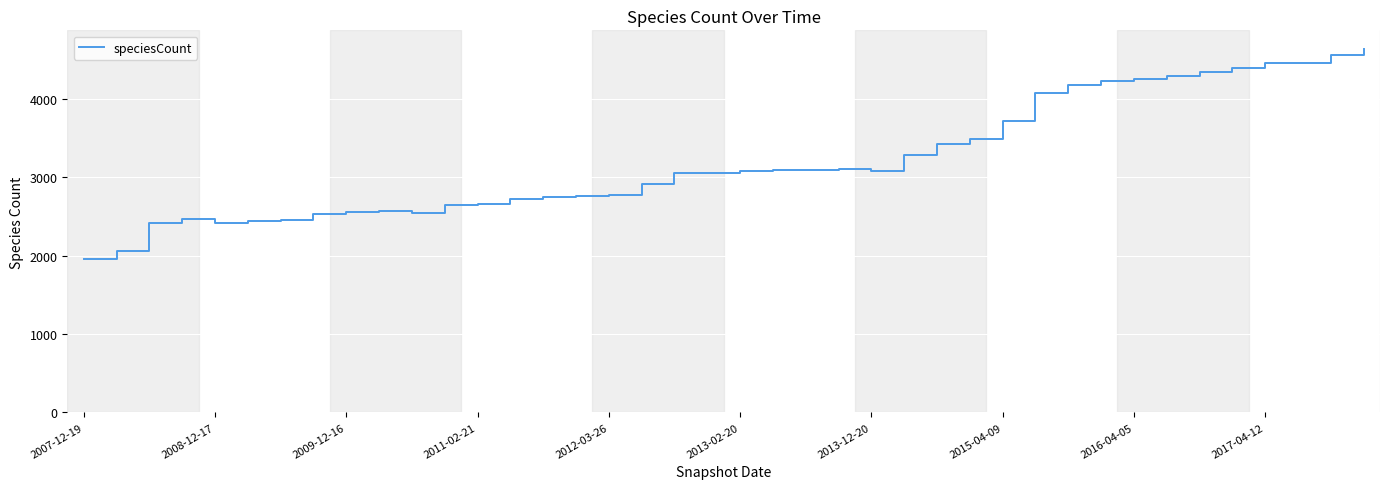

What is the greatest value displayed?

4644